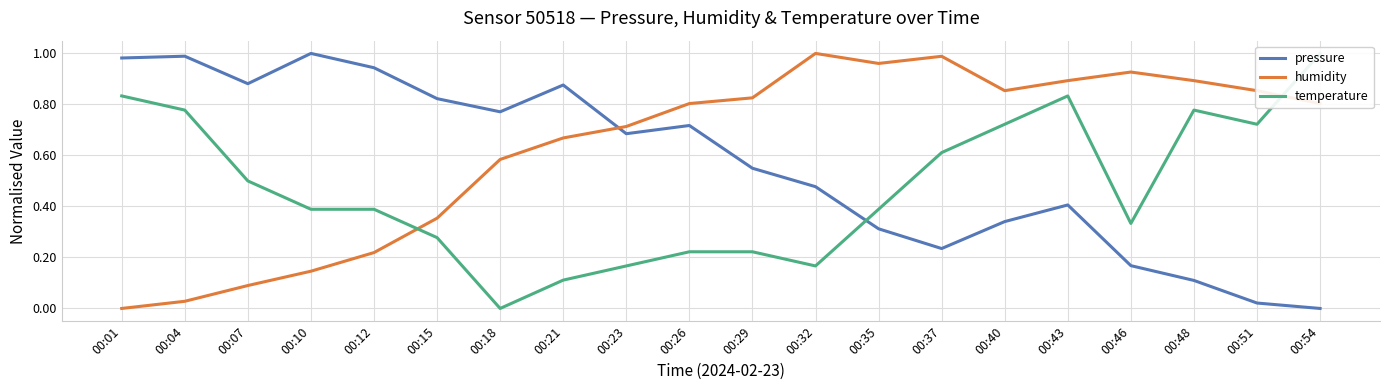

At which label does temperature reach its minimum?

00:18